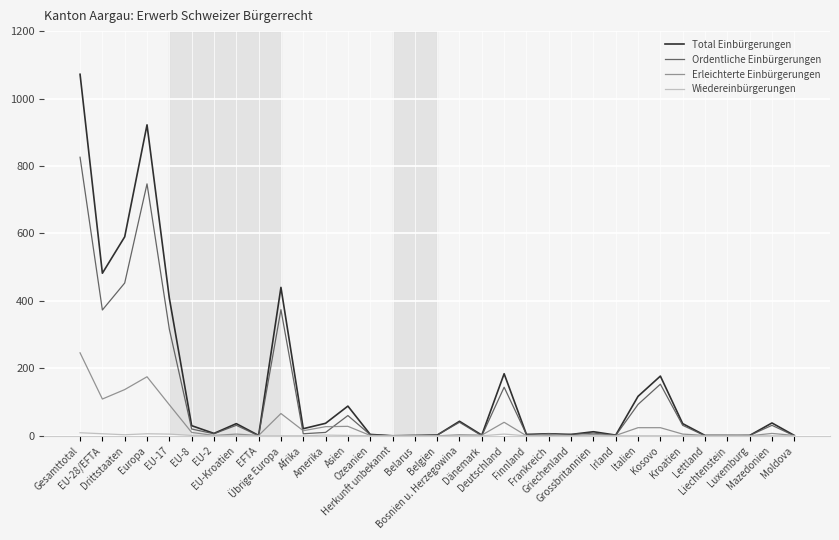

At how many categories does at least one series exceed 1032?

1